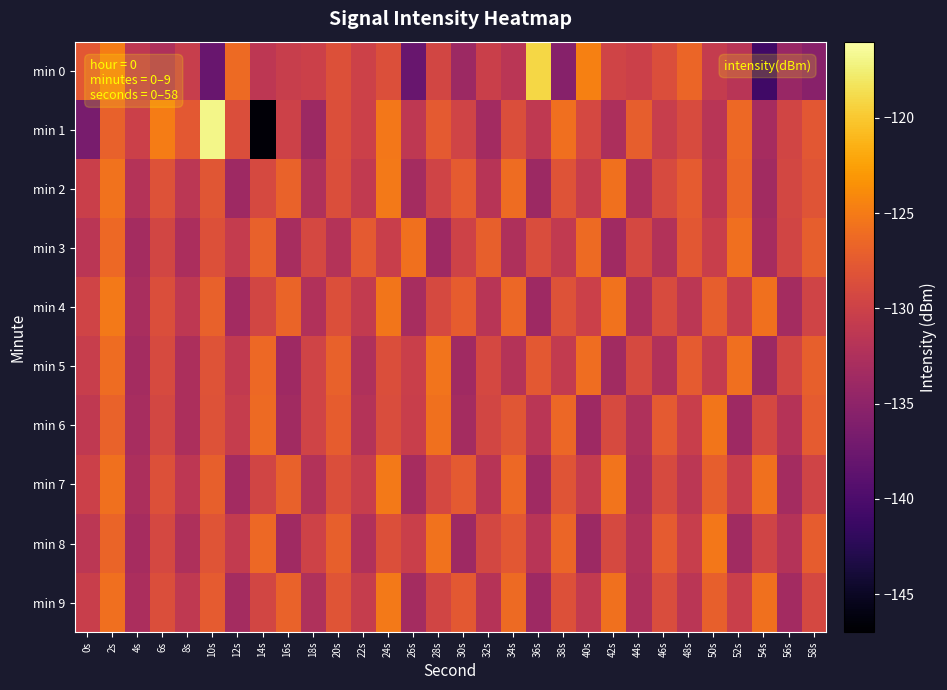

List the series in order of their peak value, lowest first.

min 3, min 5, min 6, min 8, min 2, min 7, min 4, min 9, min 0, min 1